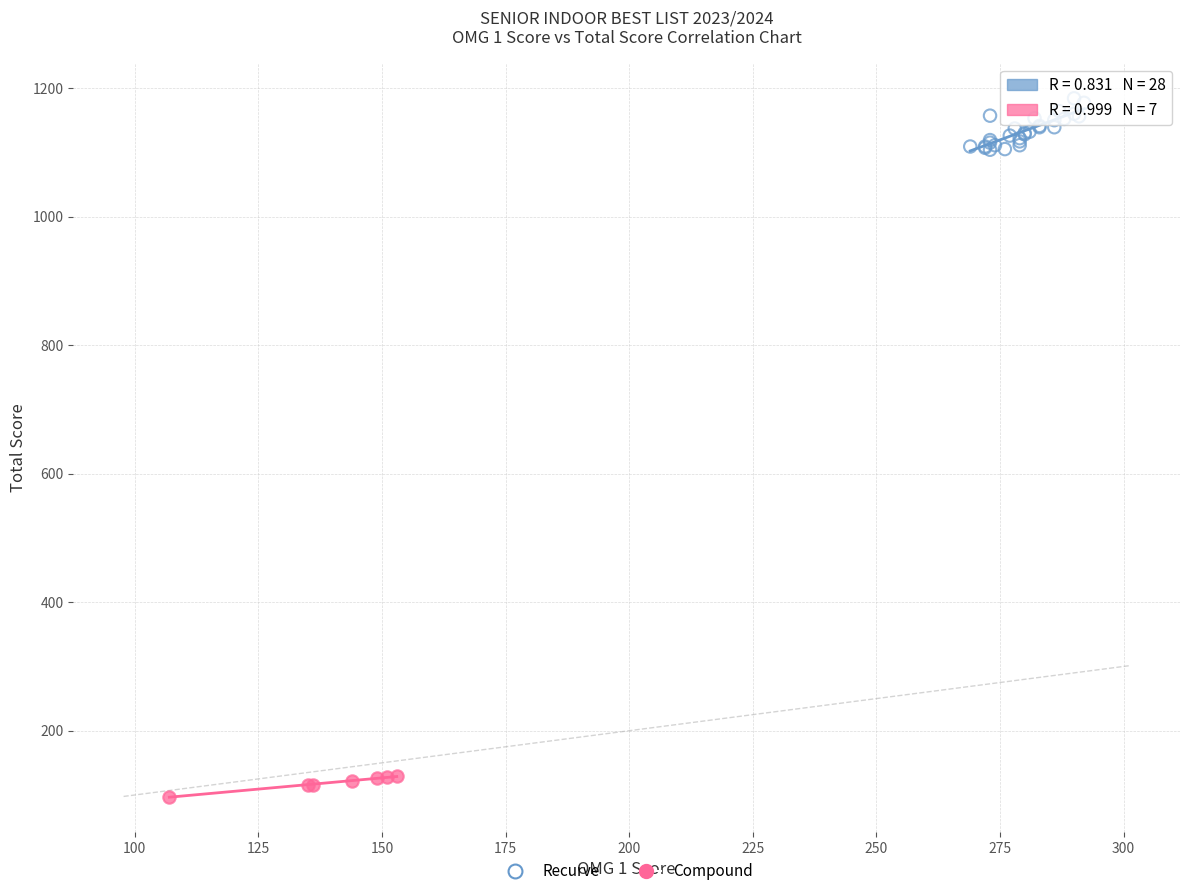

Which series contains the lowest Y value?

Compound